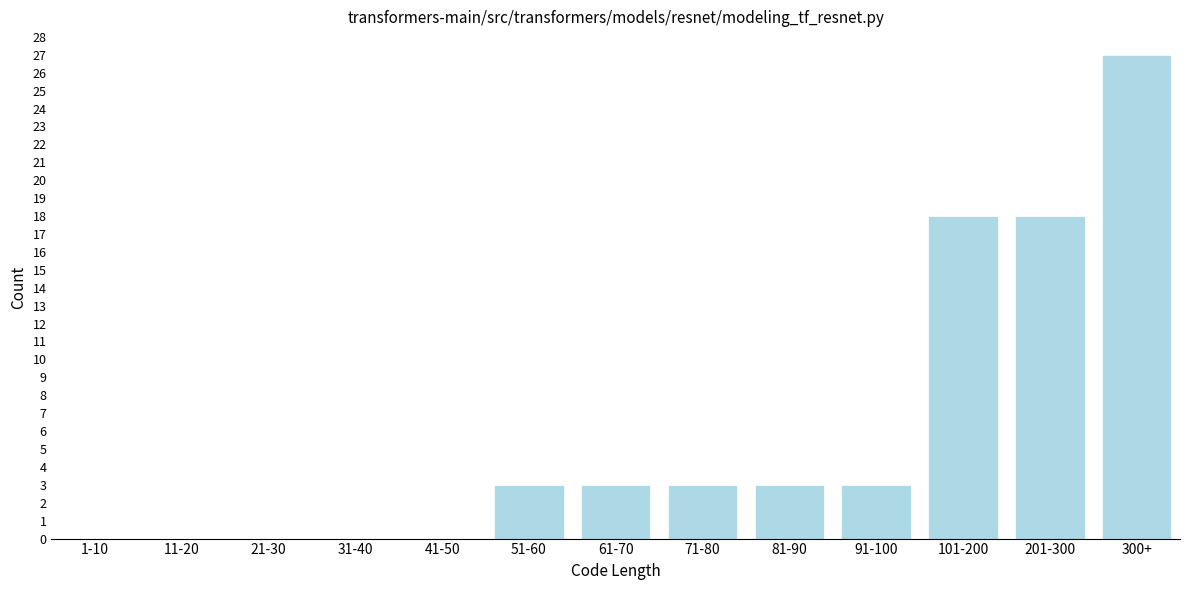

Reading left to right, list all the values displayed in this chart.

1-10=0	11-20=0	21-30=0	31-40=0	41-50=0	51-60=3	61-70=3	71-80=3	81-90=3	91-100=3	101-200=18	201-300=18	300+=27